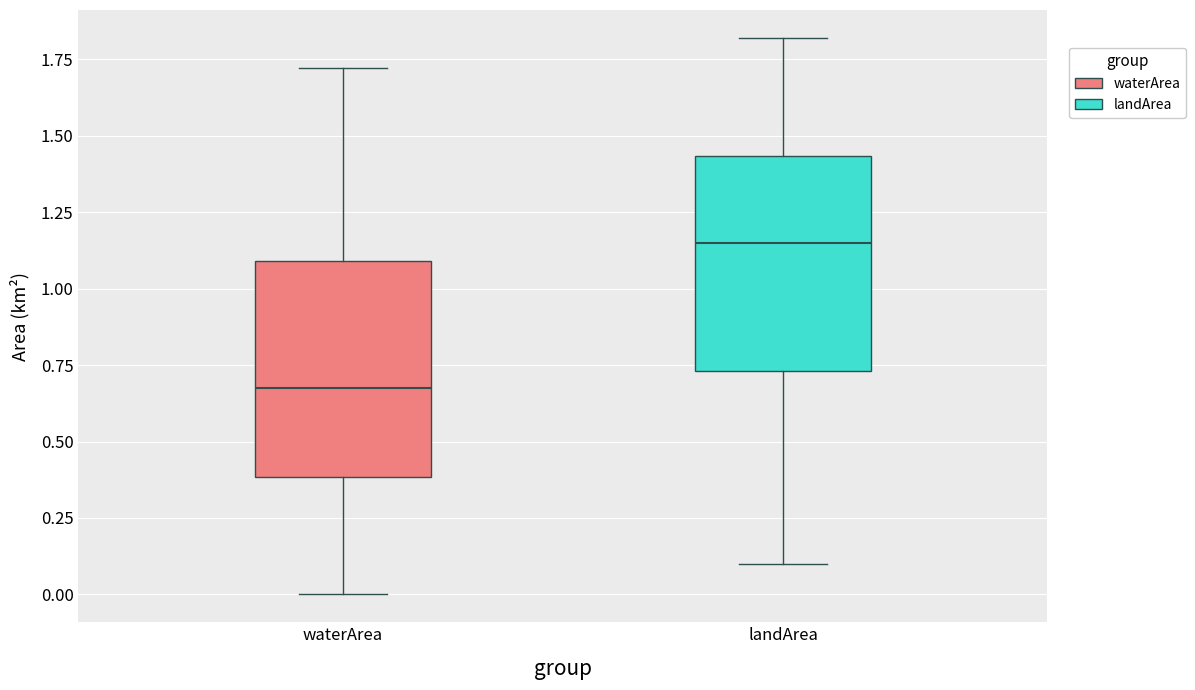

Reading left to right, transcribe this box plot: for each box, give where its median line is, the range the box spans, and where its two whiskers end, as read against the y-axis. The values are not printed on the chart, so give them approximately, as read against the axis.

waterArea: median 0.70, box 0.40 to 1.10, whiskers 0.00 to 1.70
landArea: median 1.15, box 0.75 to 1.45, whiskers 0.10 to 1.80